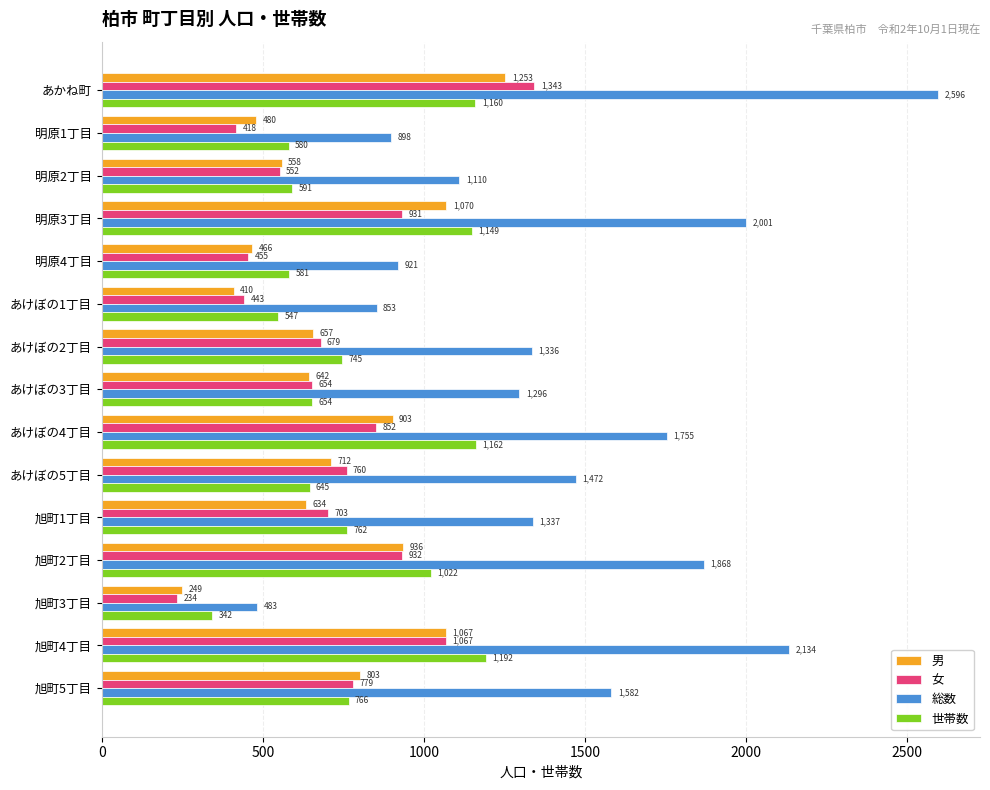

The 総数 series shows 1336 at あけぼの2丁目. True or false?

True